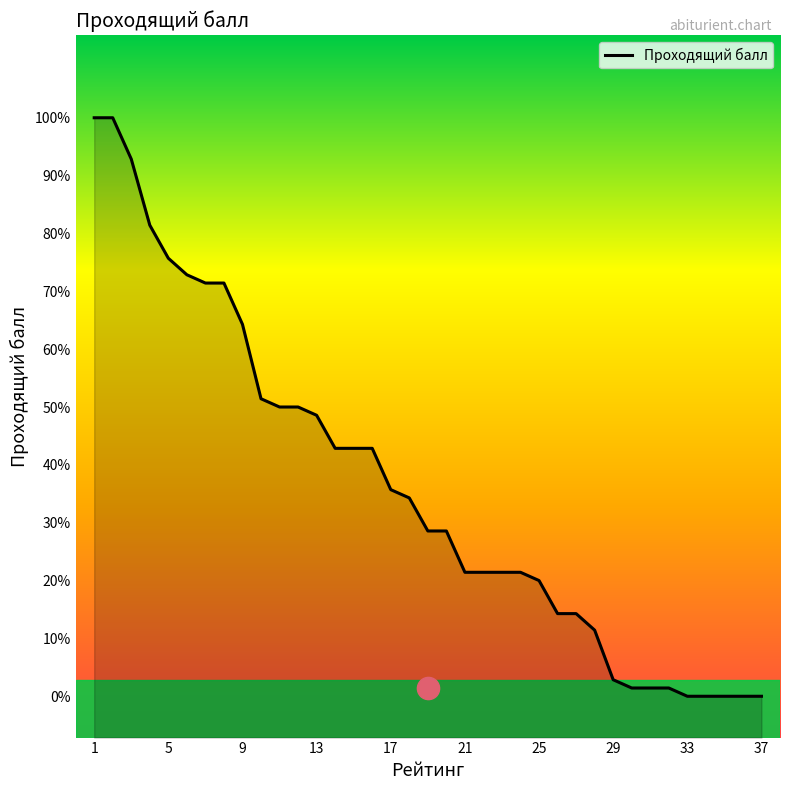

Which category has the highest value across all series?

1